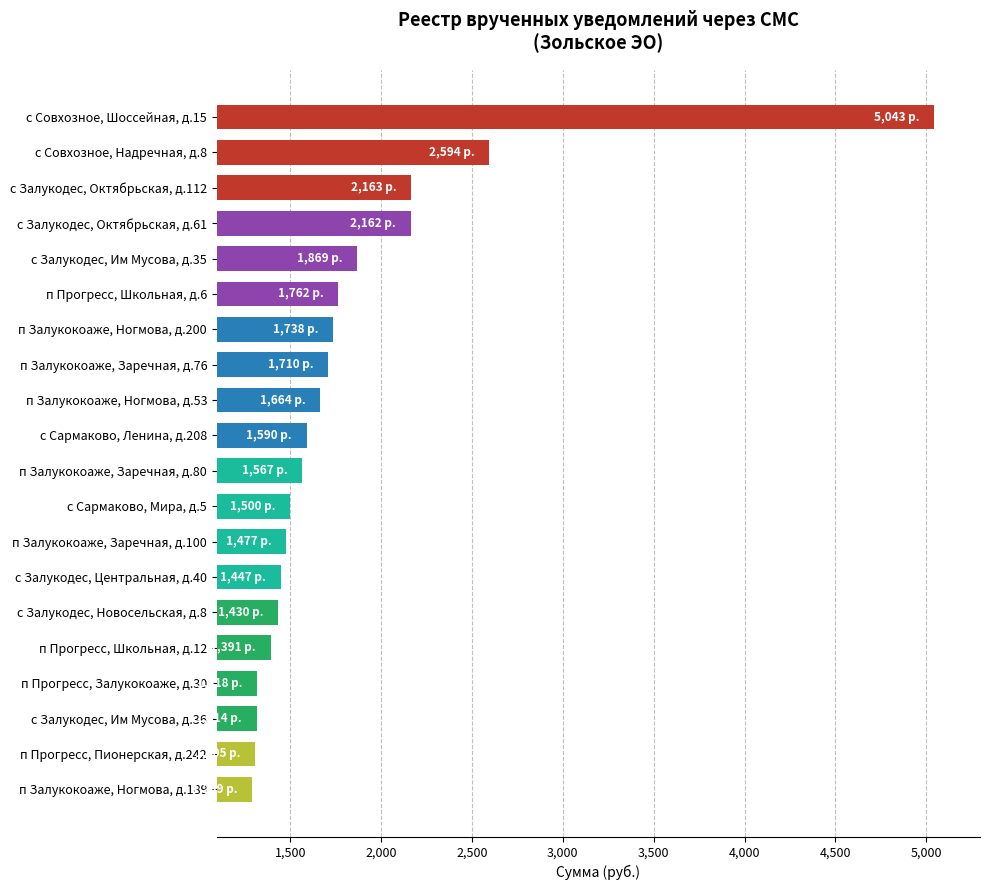

Count the number of values greater than 1589.

10